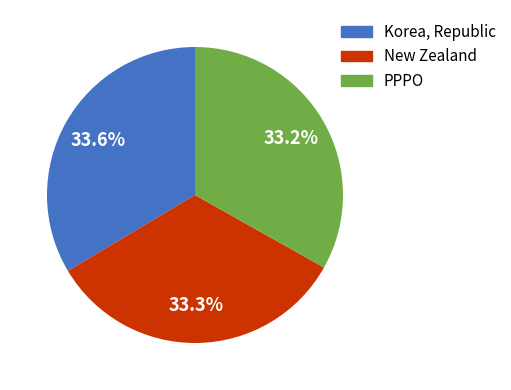

The PPPO slice represents 33% of the pie. True or false?

True